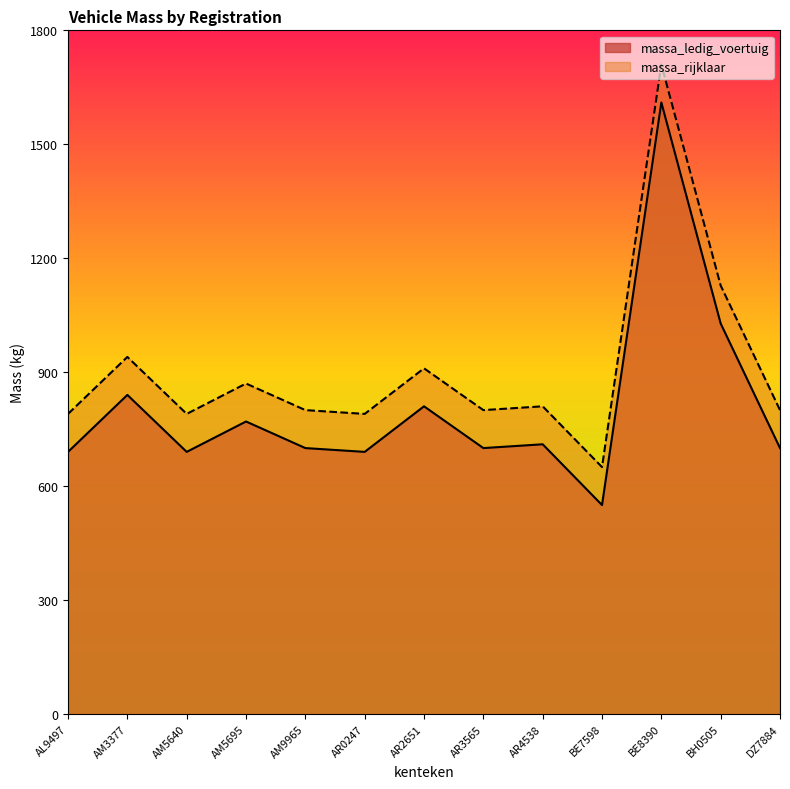

What is the sum of all massa_ledig_voertuig values?

10488